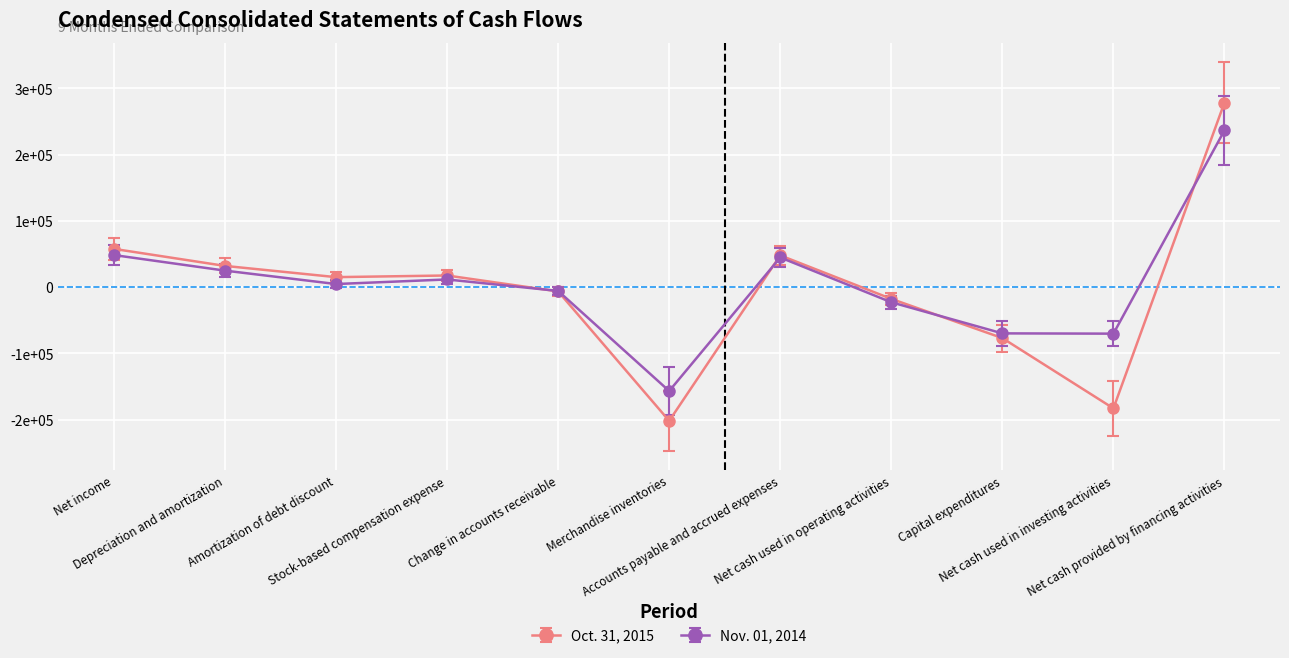

What is the label of the 2nd point from the right?

Net cash used in investing activities